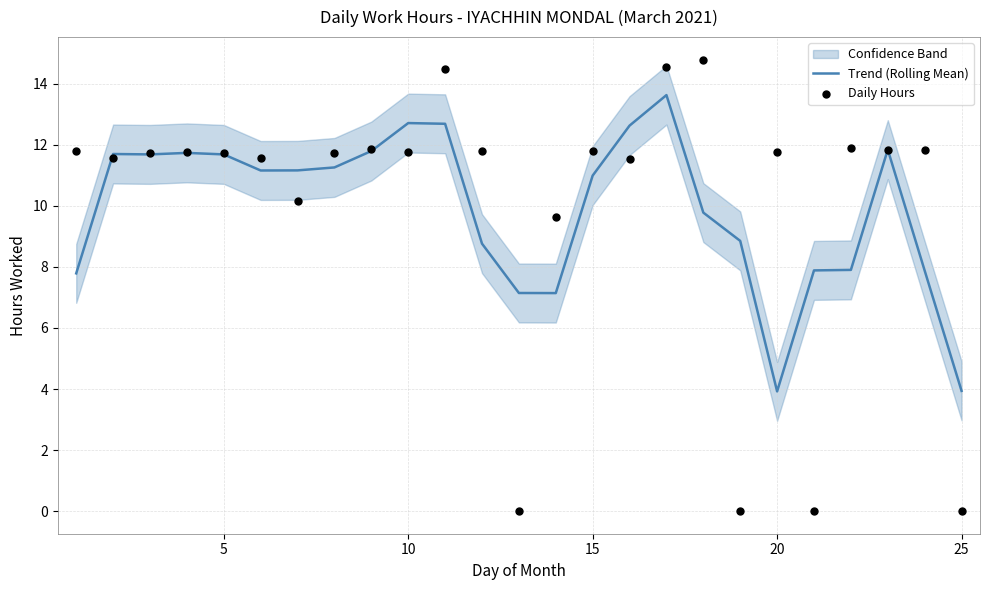

Which series reaches the minimum Y coordinate?

Daily Hours